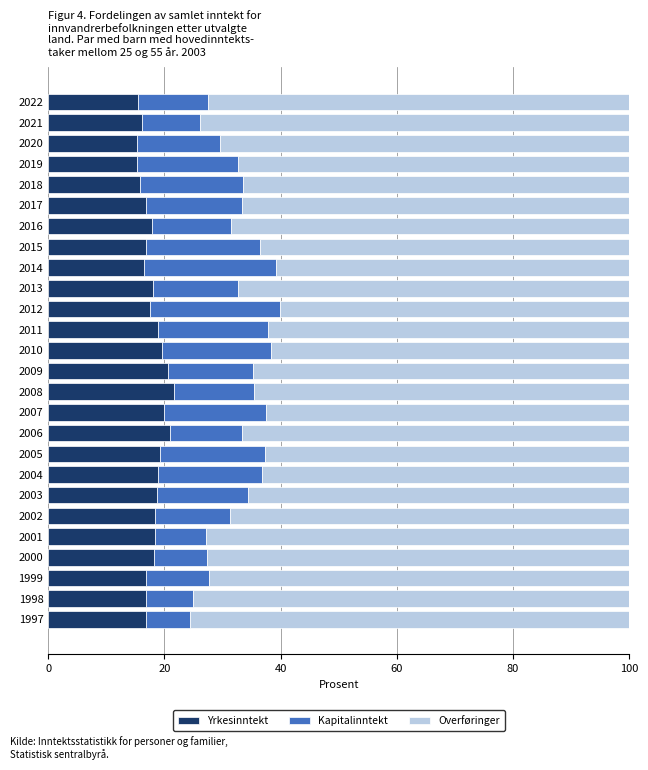

What are all the series names shown in the legend?

Yrkesinntekt, Kapitalinntekt, Overføringer